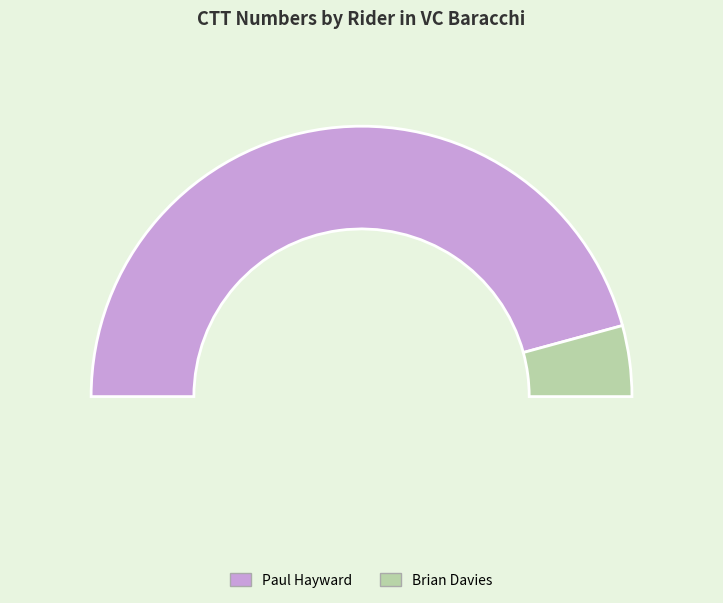

What is the majority slice?

Paul Hayward